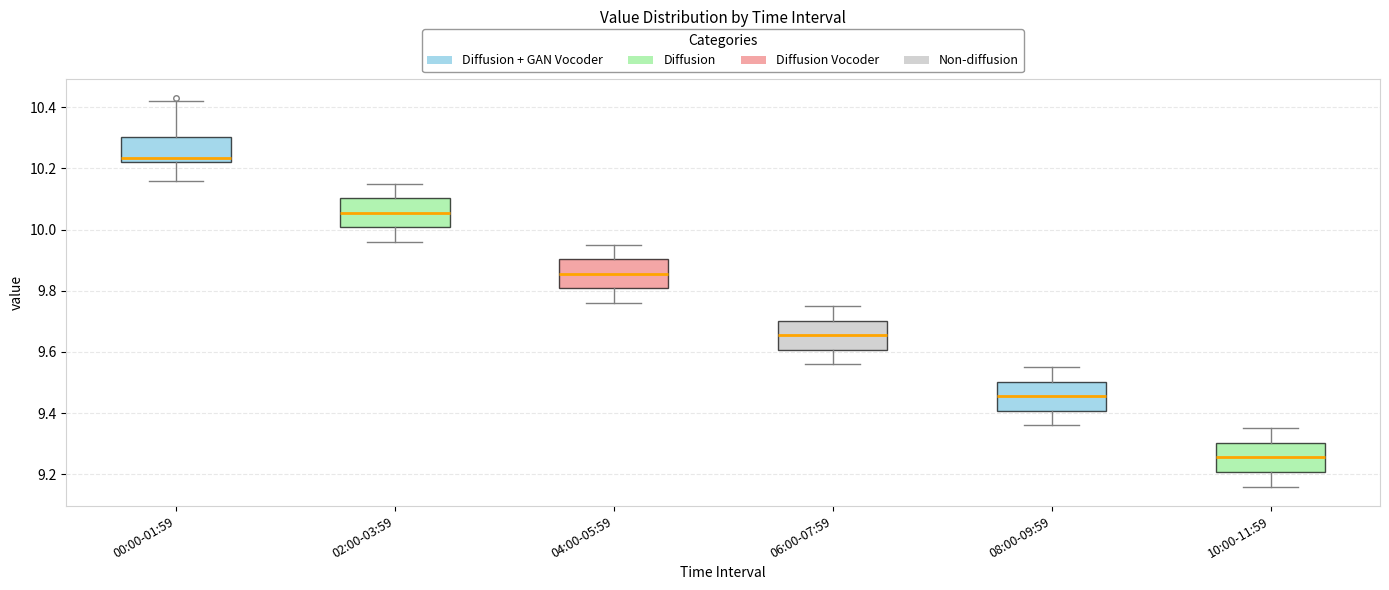

Reading left to right, read every box against the y-axis: the position of its median line, the range the box covers, and the ends of its whiskers. The values are not printed on the chart, so give them approximately, as read against the axis.

00:00-01:59: median 10.24, box 10.22 to 10.30, whiskers 10.16 to 10.42
02:00-03:59: median 10.06, box 10.00 to 10.10, whiskers 9.96 to 10.16
04:00-05:59: median 9.86, box 9.80 to 9.90, whiskers 9.76 to 9.96
06:00-07:59: median 9.66, box 9.60 to 9.70, whiskers 9.56 to 9.76
08:00-09:59: median 9.46, box 9.40 to 9.50, whiskers 9.36 to 9.56
10:00-11:59: median 9.26, box 9.20 to 9.30, whiskers 9.16 to 9.36